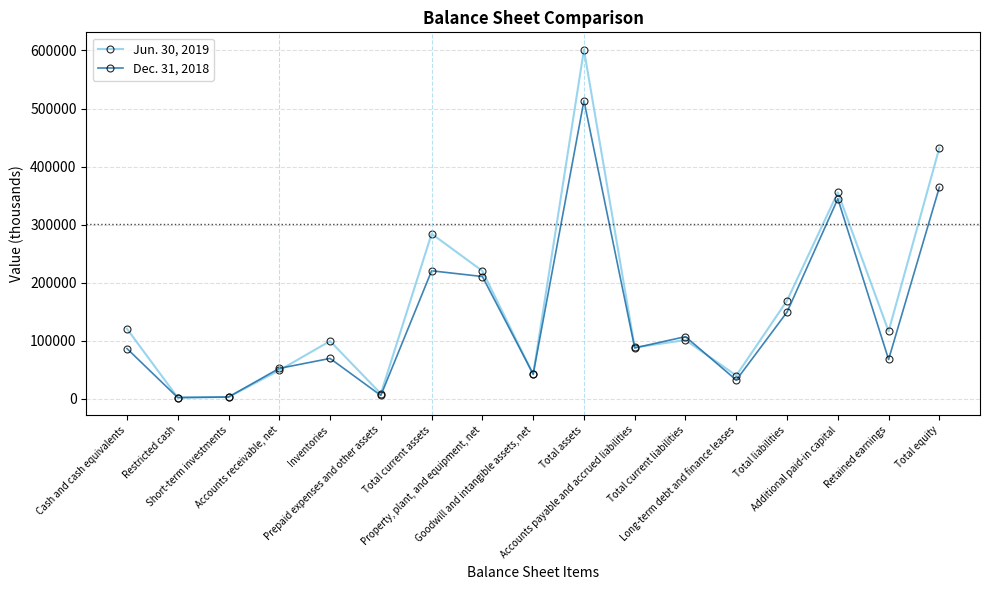

What is the label of the 6th point from the right?

Total current liabilities